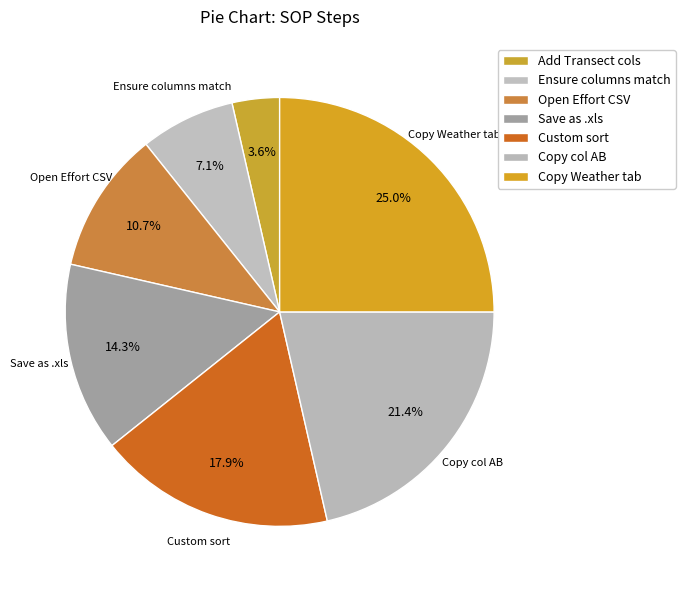

Does any single category account for the majority?

No